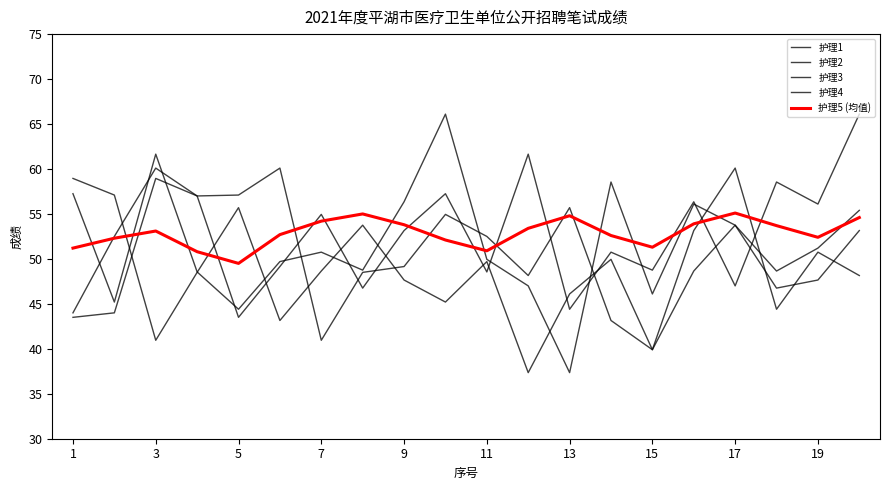

How many lines are shown in the chart?

5